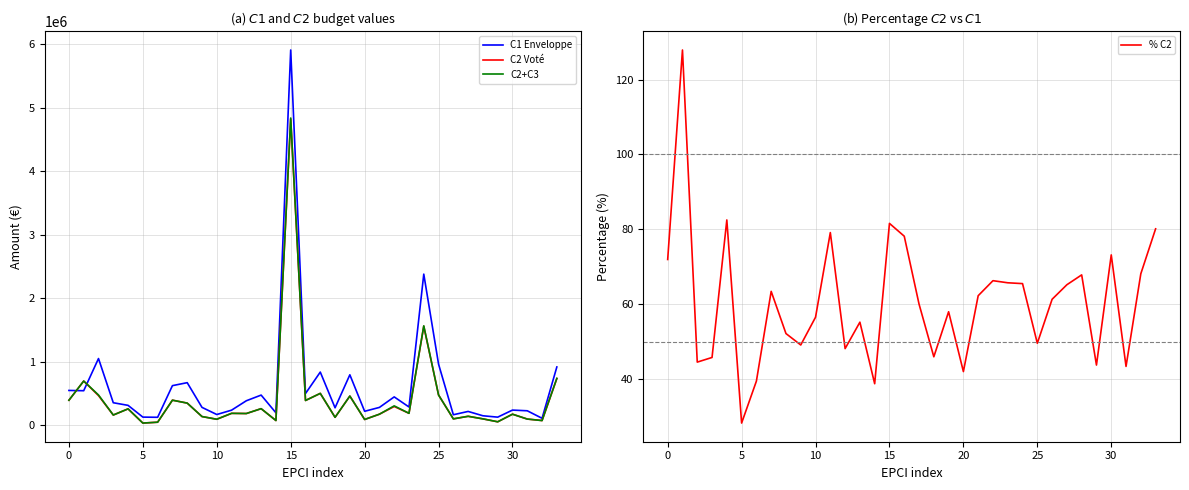

What is the maximum value for C1 Enveloppe?

5905312.5